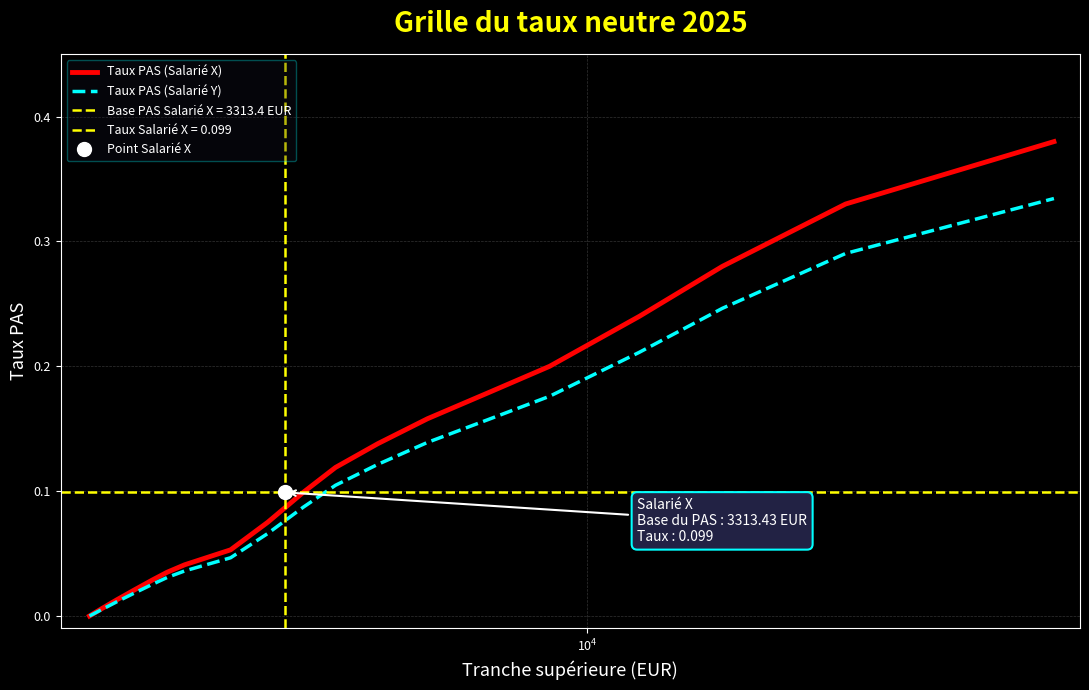

Which series has the largest total across all categories?

Taux PAS (Salarié X)